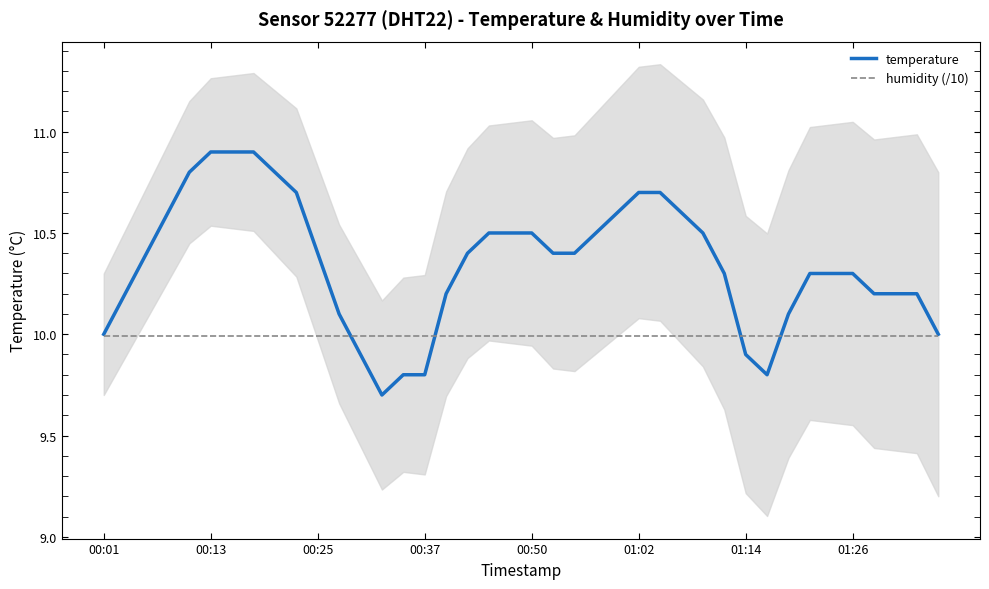

True or false: temperature has a value of 16.9 at 01:14.

False